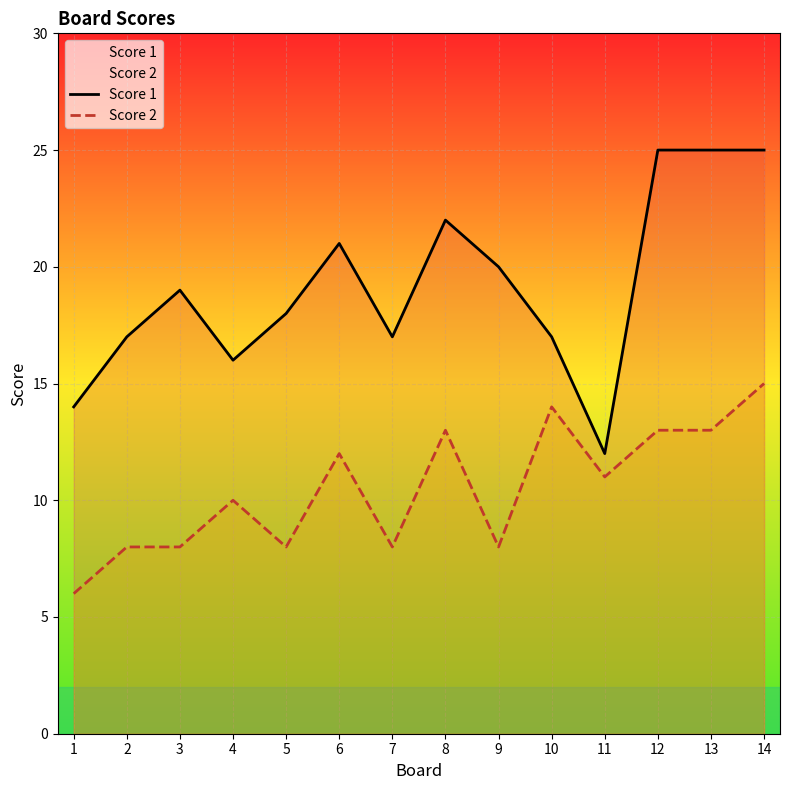

Rank the series by their maximum value, from highest to lowest.

Score 1, Score 2